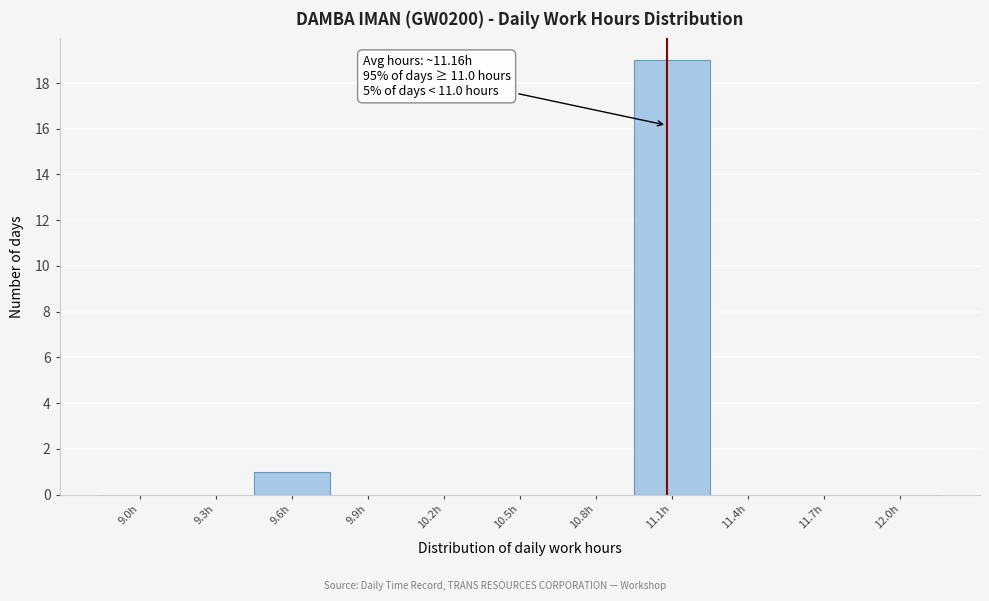

Reading left to right, transcribe all the data shown in this chart.

9.0h=0	9.3h=0	9.6h=1	9.9h=0	10.2h=0	10.5h=0	10.8h=0	11.1h=19	11.4h=0	11.7h=0	12.0h=0